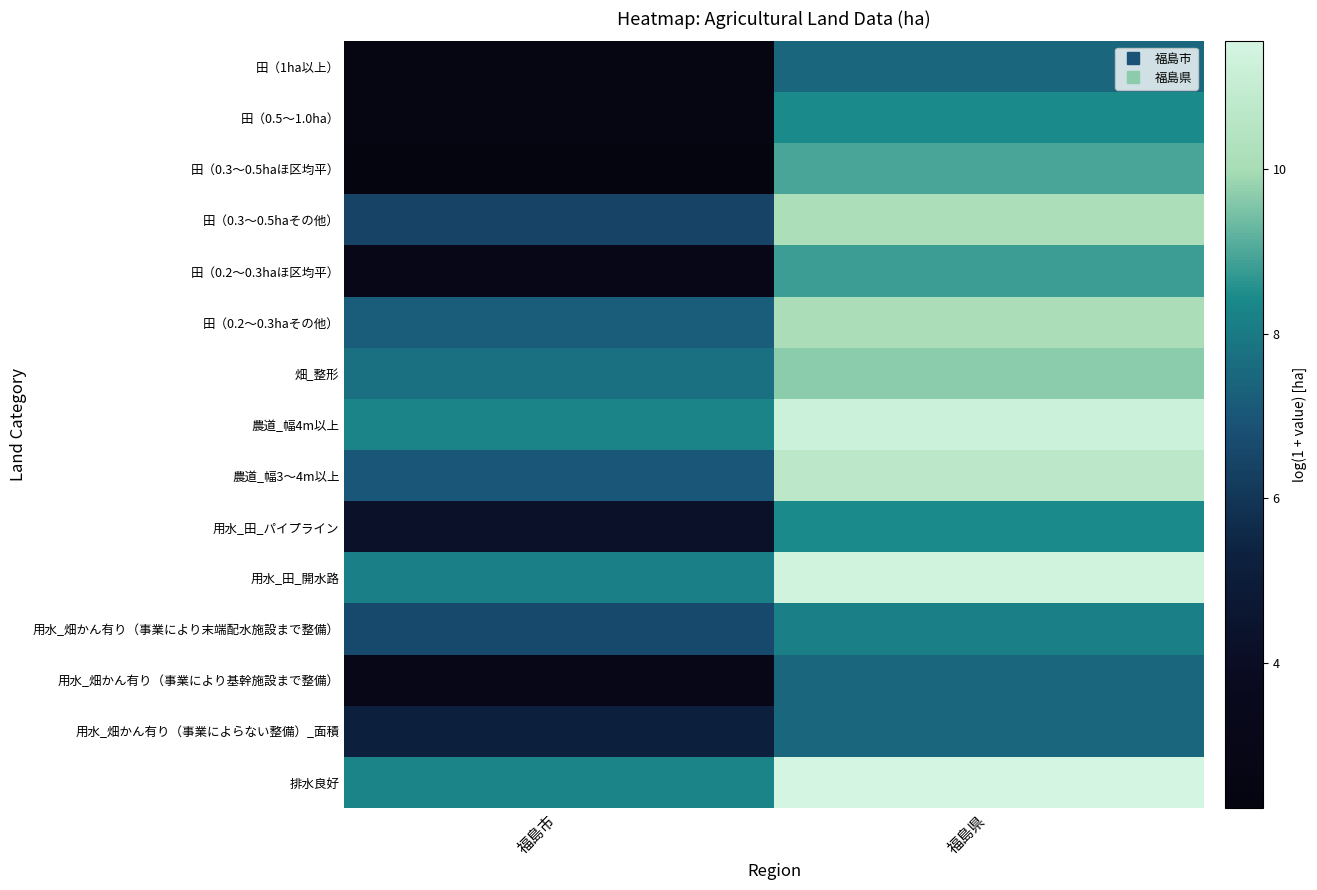

Reading left to right, transcribe all the data shown in this chart.

田（1ha以上）: 福島市=2.6	福島県=7.5
田（0.5～1.0ha）: 福島市=2.6	福島県=8.4
田（0.3～0.5haほ区均平）: 福島市=2.2	福島県=9.0
田（0.3～0.5haその他）: 福島市=6.4	福島県=10.2
田（0.2～0.3haほ区均平）: 福島市=3.1	福島県=8.8
田（0.2～0.3haその他）: 福島市=7.2	福島県=10.1
畑_整形: 福島市=7.7	福島県=9.7
農道_幅4m以上: 福島市=8.3	福島県=11.3
農道_幅3～4m以上: 福島市=7.0	福島県=10.7
用水_田_パイプライン: 福島市=4.3	福島県=8.4
用水_田_開水路: 福島市=8.1	福島県=11.4
用水_畑かん有り（事業により末端配水施設まで整備）: 福島市=6.6	福島県=8.2
用水_畑かん有り（事業により基幹施設まで整備）: 福島市=3.0	福島県=7.5
用水_畑かん有り（事業によらない整備）_面積: 福島市=5.2	福島県=7.5
排水良好: 福島市=8.3	福島県=11.6